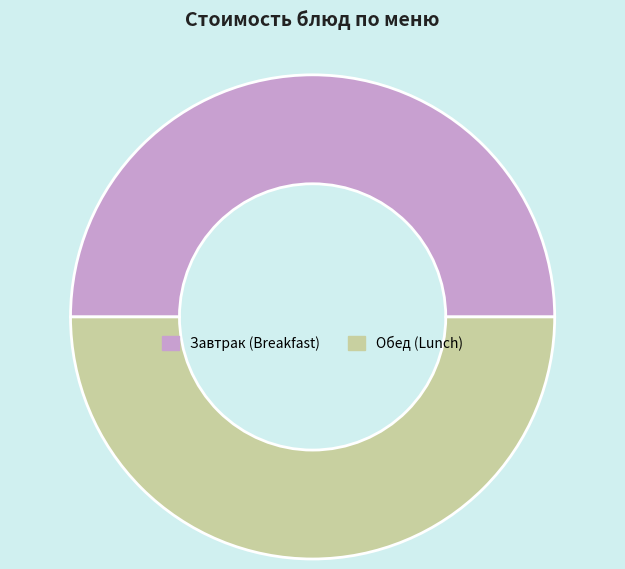

Do Завтрак (Breakfast) and Обед (Lunch) together represent more than half of the pie?

Yes